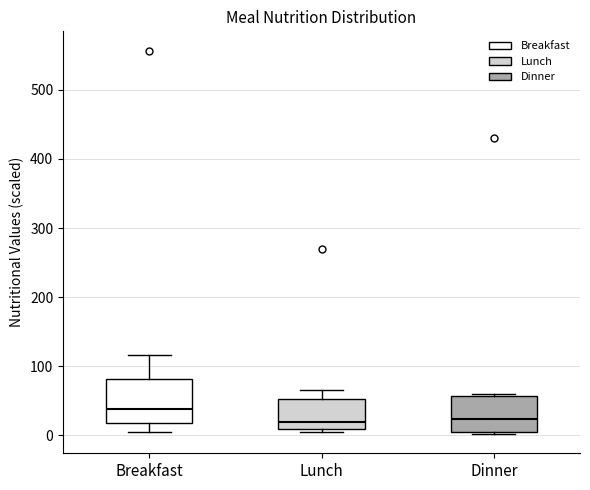

Which box's median line is the highest?

Breakfast